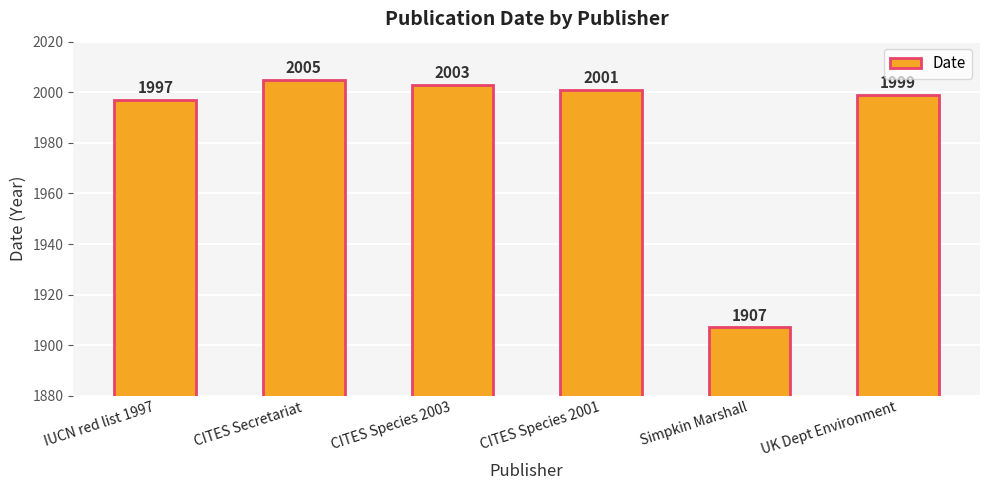

Are the bars grouped side by side (vs. stacked)?

No